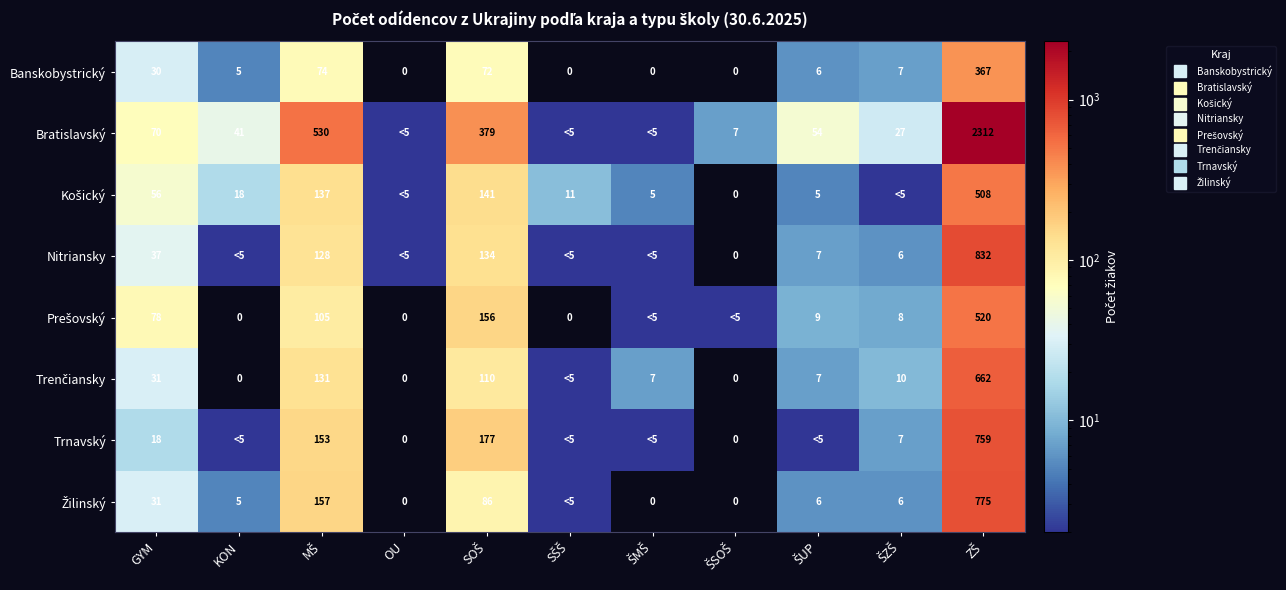

Which has a higher value, OU or ZŠ?

ZŠ